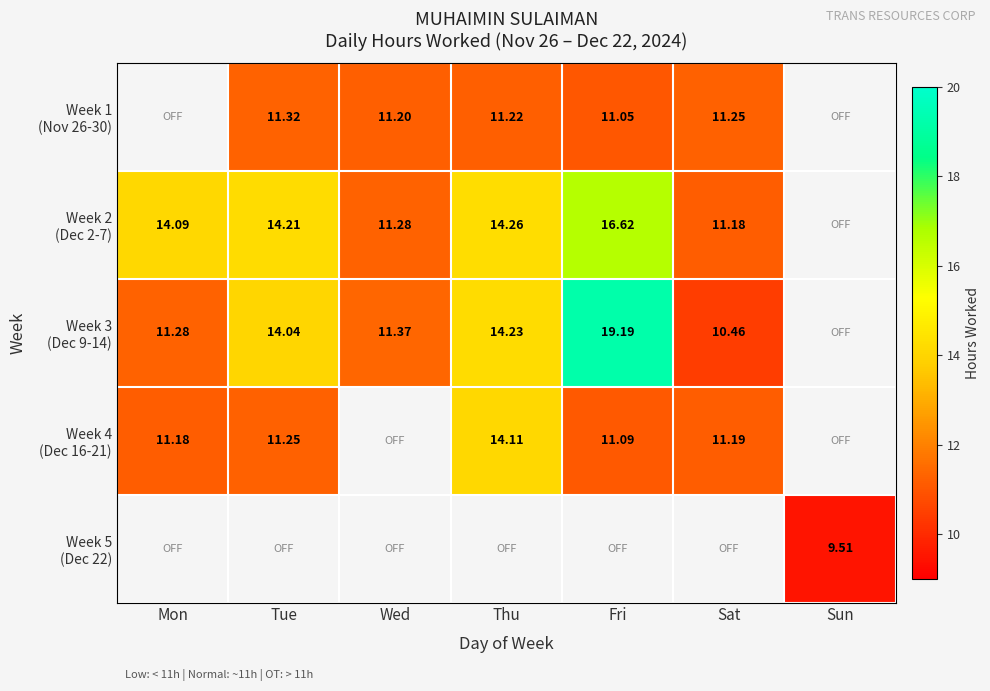

At which category does the chart reach its peak across all series?

Fri